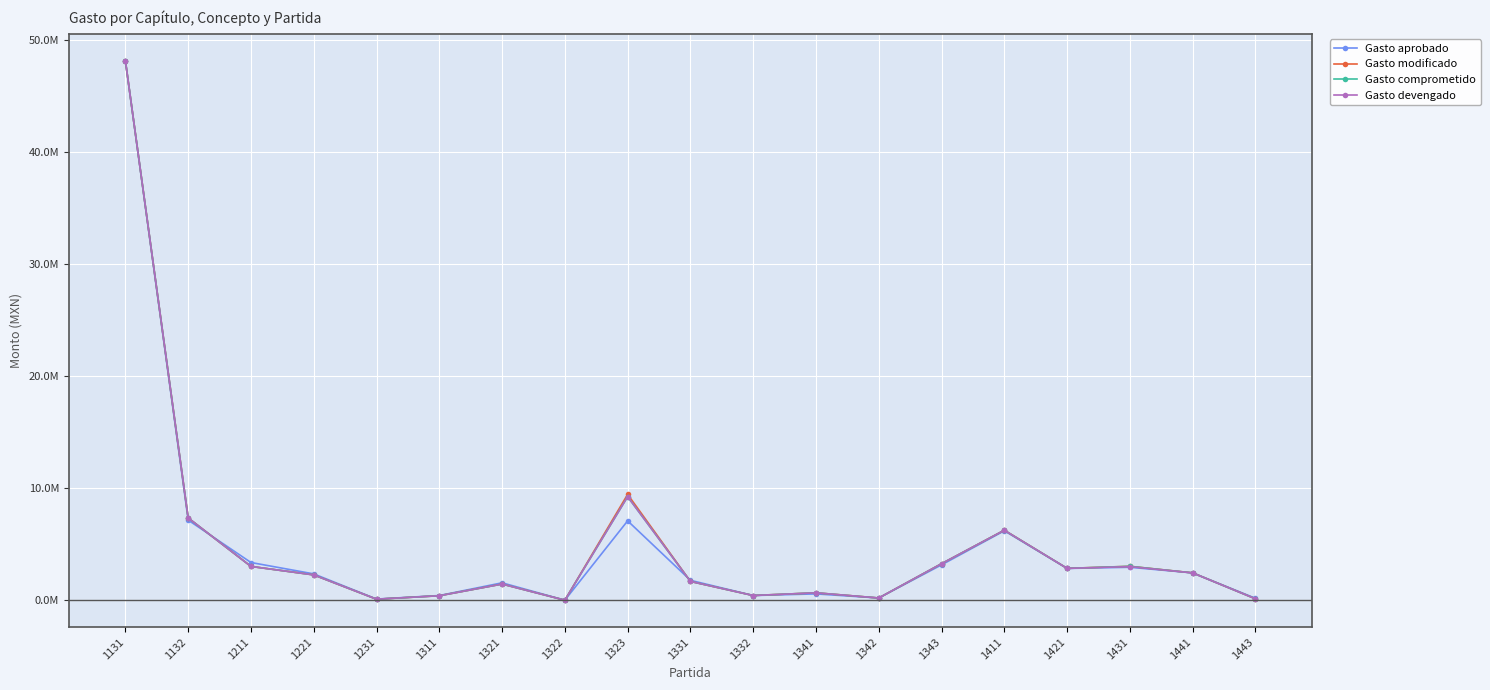

The Gasto devengado series shows 2443690.4 at 1321. True or false?

False